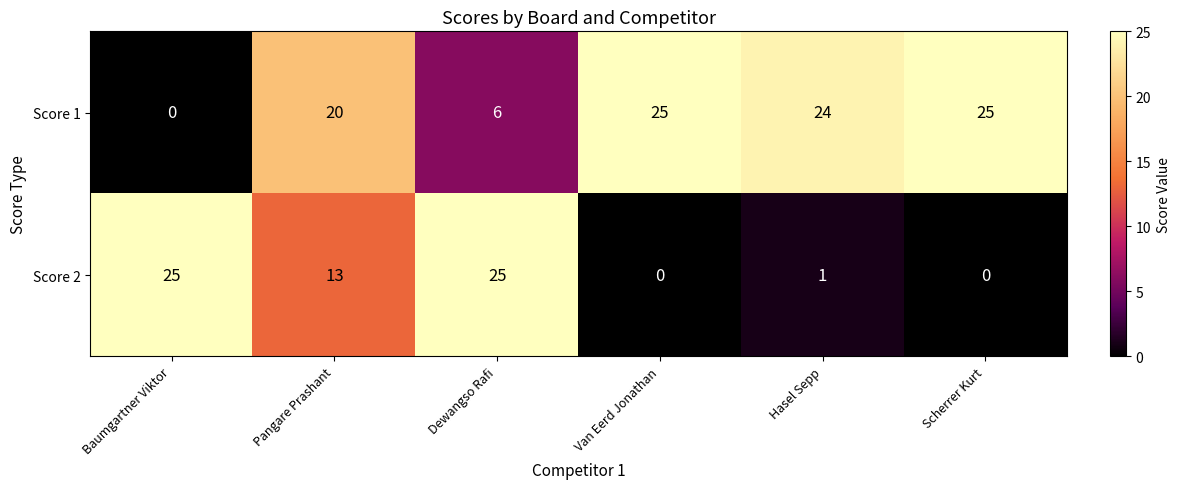

What is the maximum value for Score 1?

25